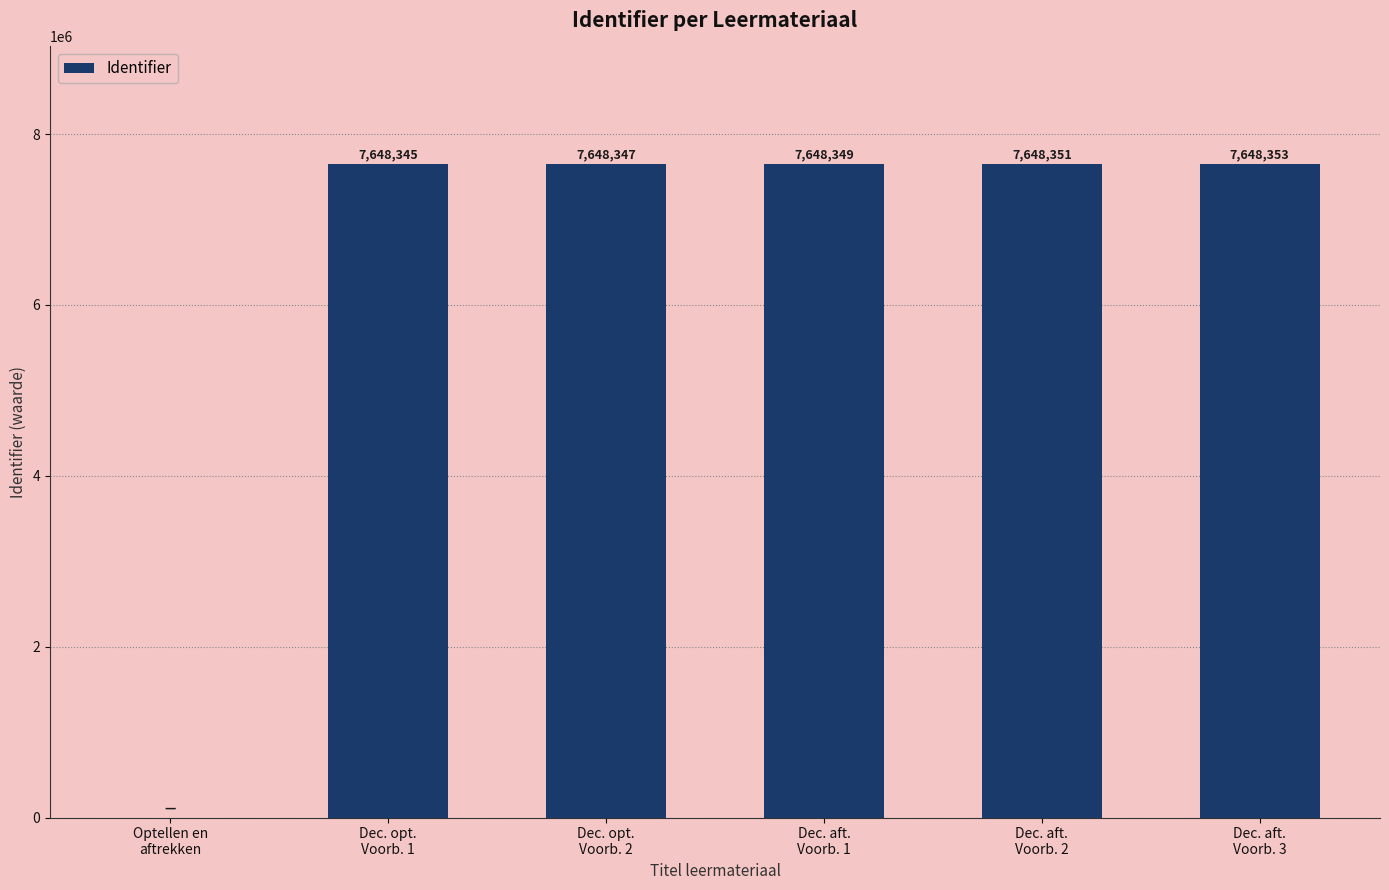

At which label is the value closest to 3824176?

Dec. opt.
Voorb. 1